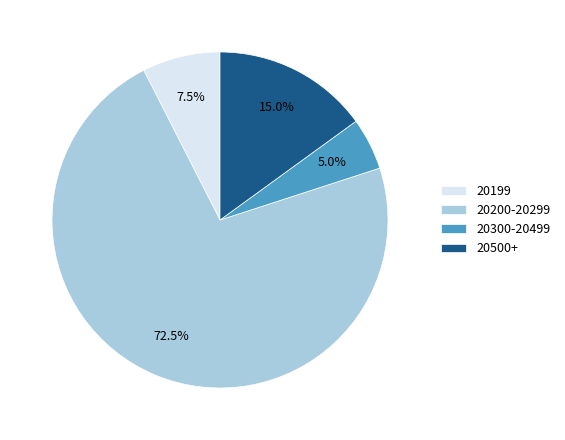

Which slice is the smallest?

20300-20499